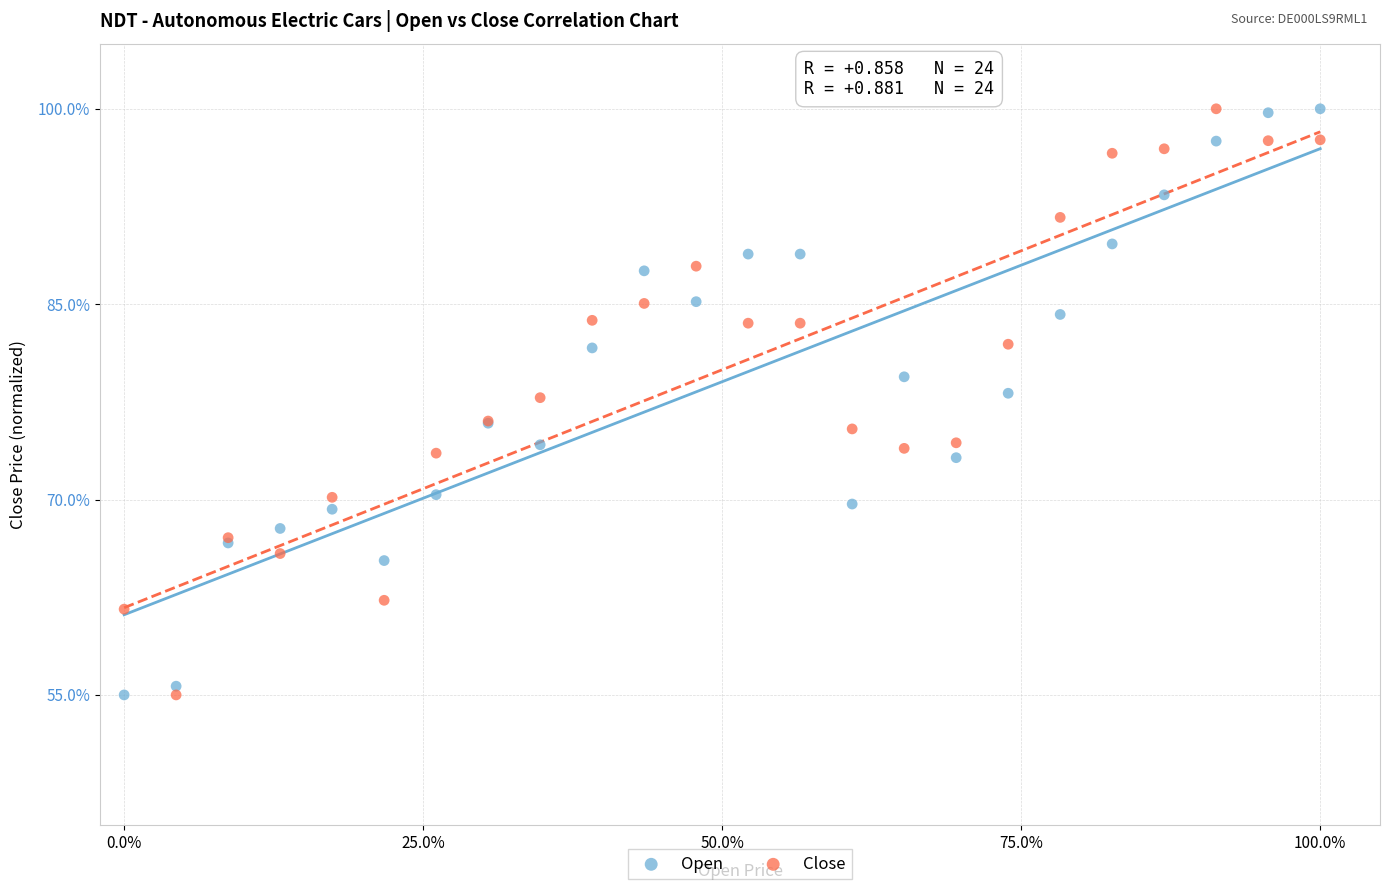

What is the X range (max minus min) for the scatter plot?

100.0